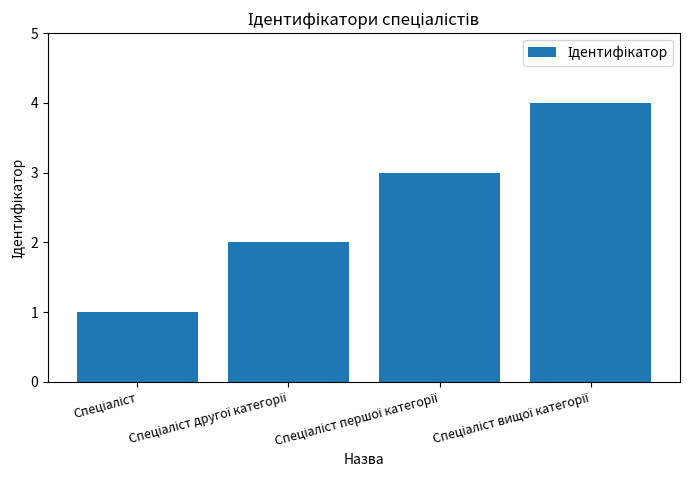

What is the difference between the maximum and minimum values?

3